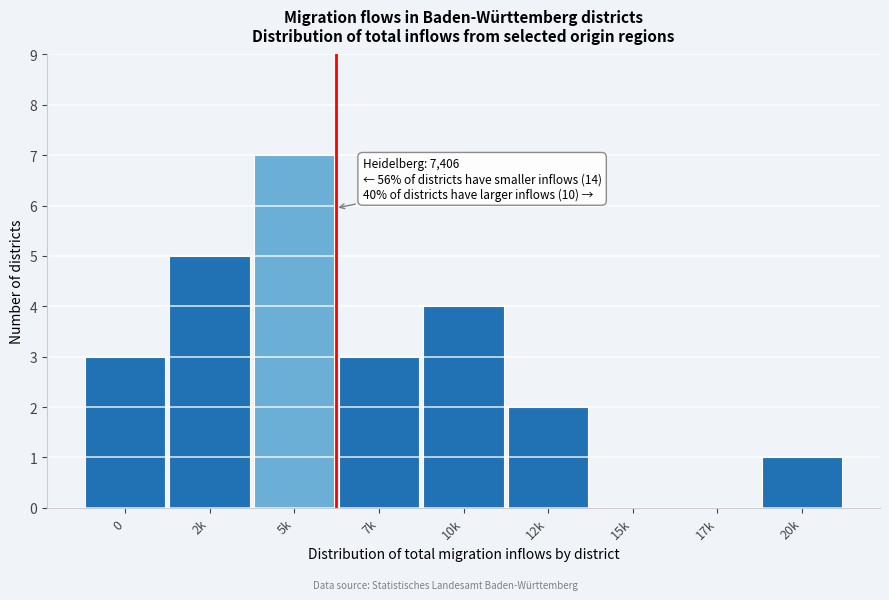

Reading left to right, list all the values displayed in this chart.

0=3	2k=5	5k=7	7k=3	10k=4	12k=2	15k=0	17k=0	20k=1